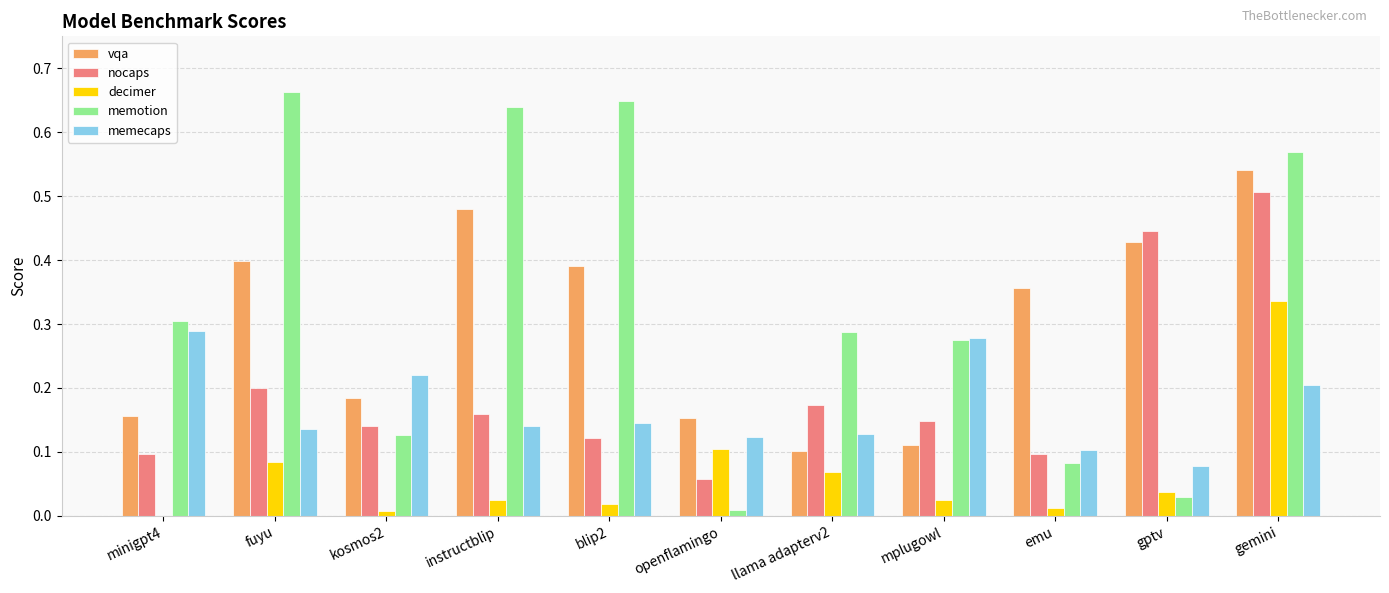

How many memecaps values are between 0 and 1?

11